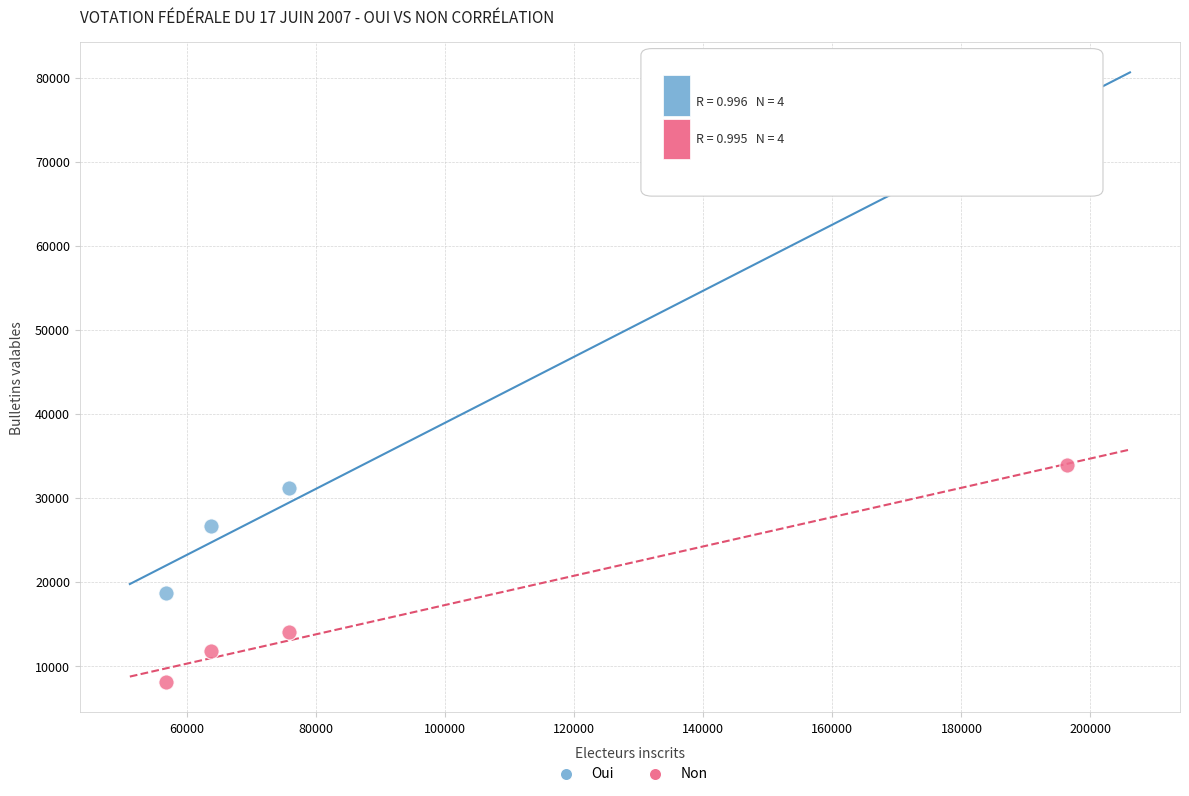

Which series has the largest Y range (max minus min)?

Oui